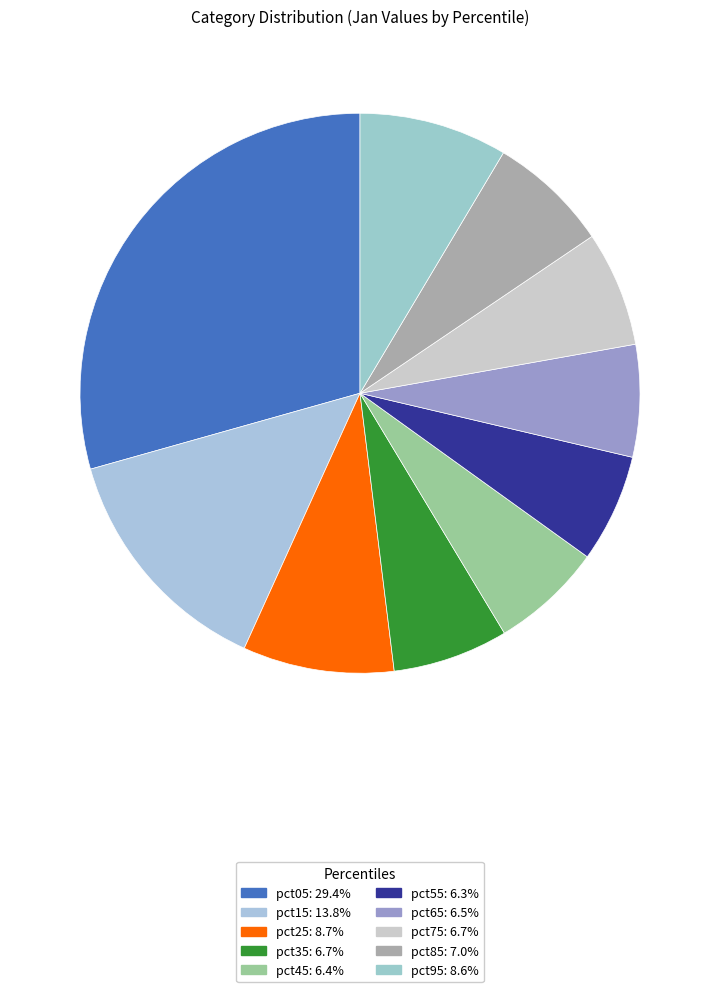

Is pct45 the majority of the pie?

No